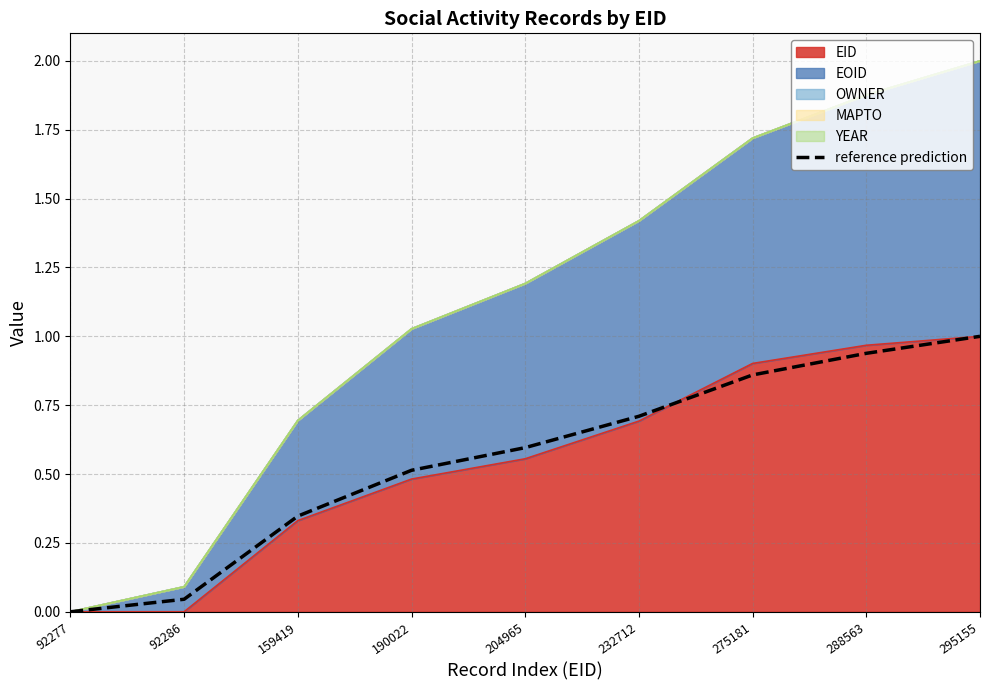

What is the value of the 9th point from the left?

1.0